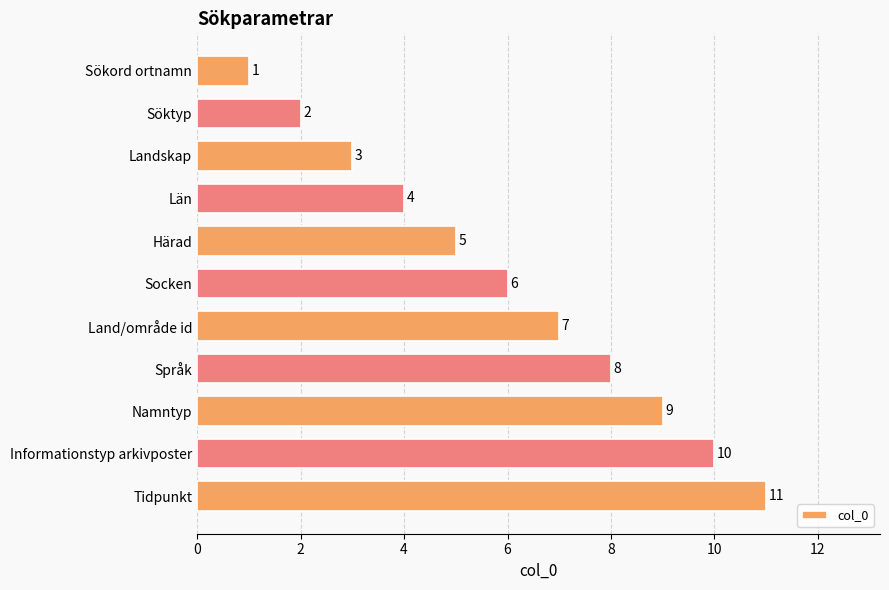

What is the label of the 11th bar from the bottom?

Sökord ortnamn